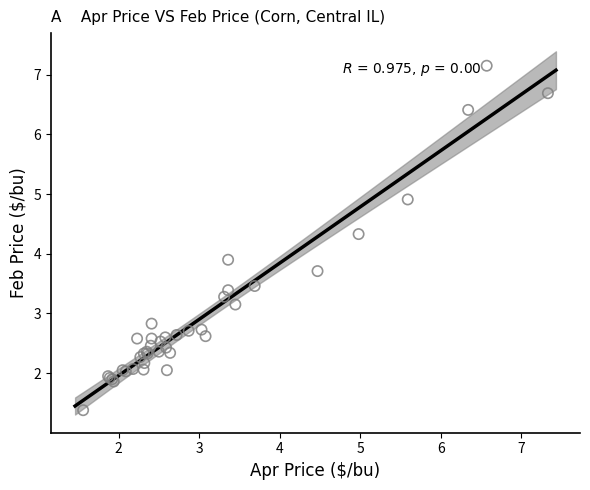

What Y value in the scatter plot is closest to 4?

3.9